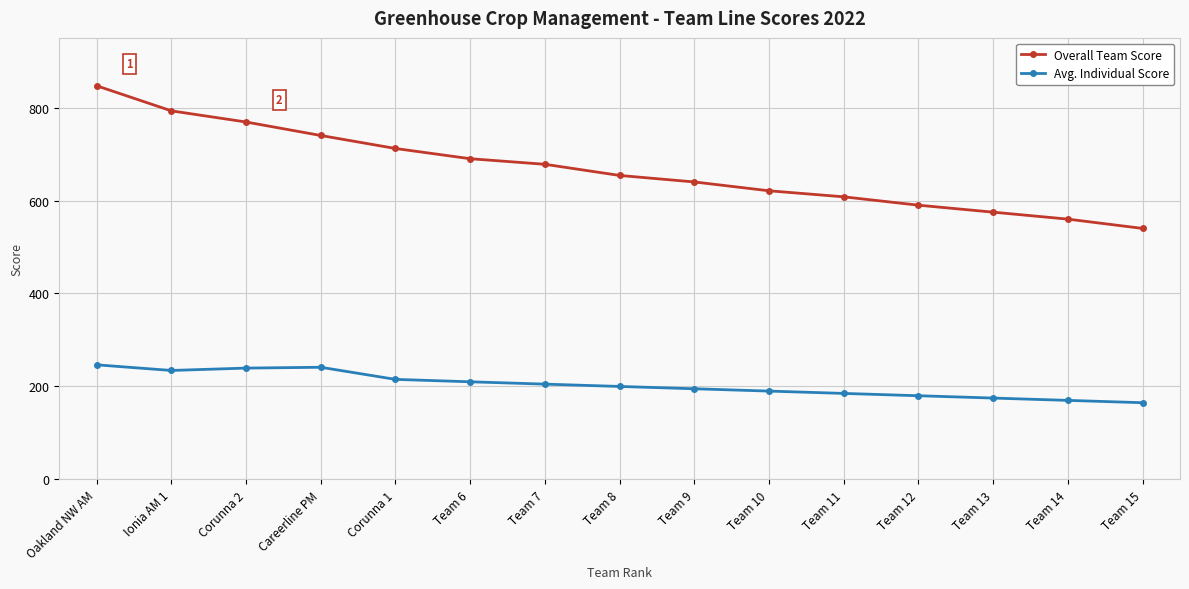

What is the difference between the highest and lowest values at Oakland NW AM?

600.5